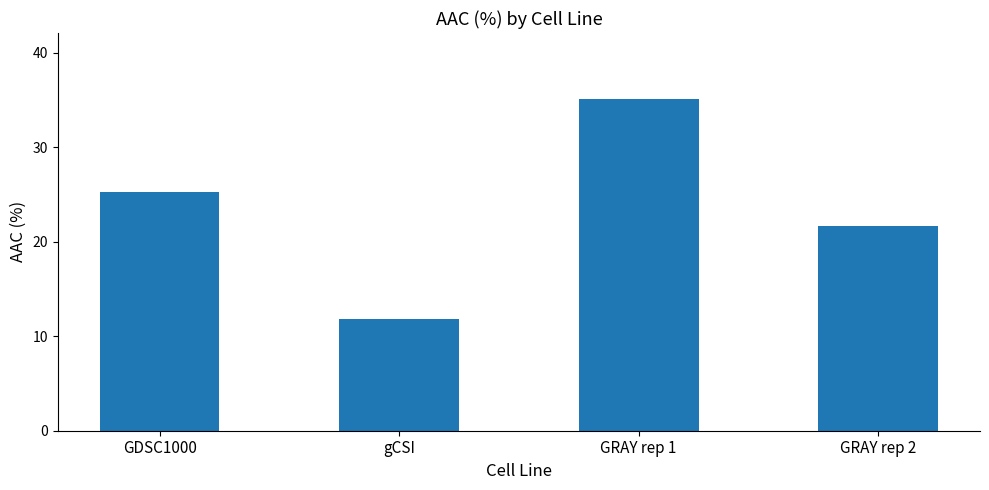

Reading left to right, extract all data points from this chart.

25.3	11.8	35.1	21.7